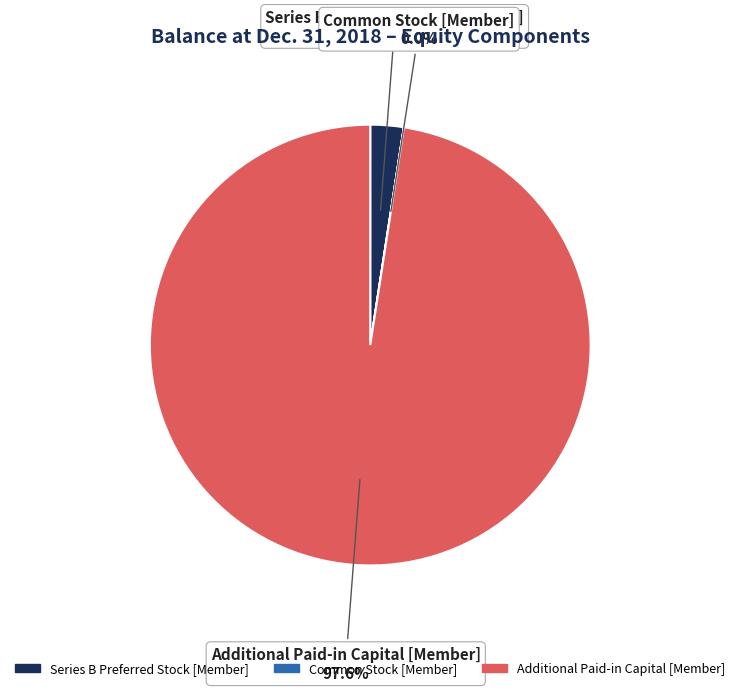

What portion of the pie excludes Series B Preferred Stock [Member]?

97.6%